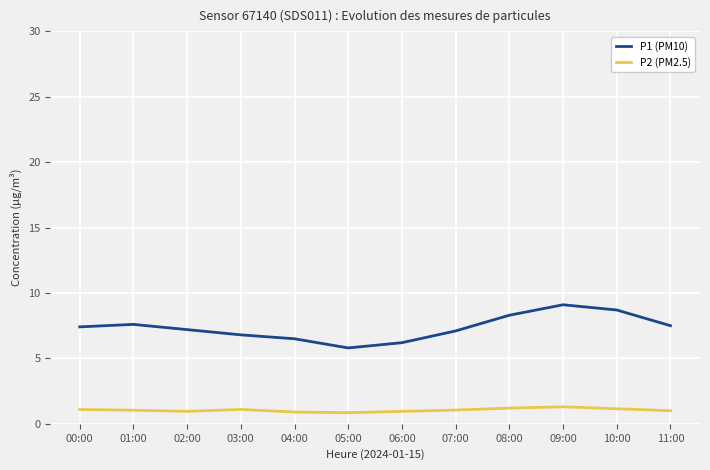

How many lines are shown in the chart?

2